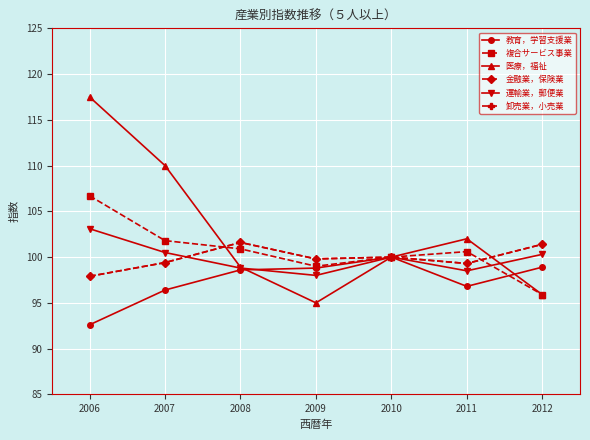

How many interior local peaks does the 金融業，保険業 series have?

2